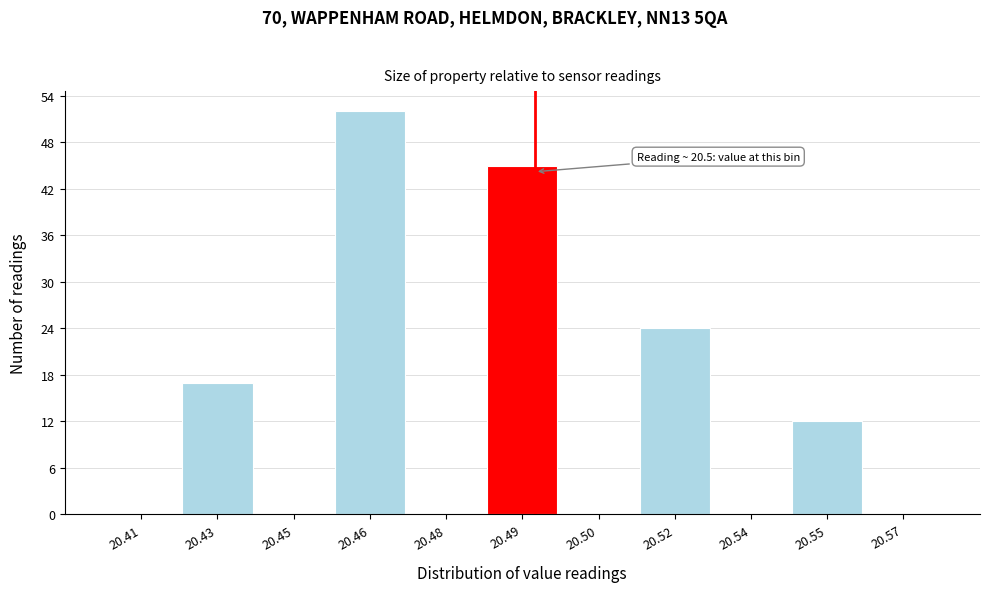

Reading left to right, list all the values displayed in this chart.

20.41=0	20.43=17	20.45=0	20.46=52	20.48=0	20.49=45	20.50=0	20.52=24	20.54=0	20.55=12	20.57=0